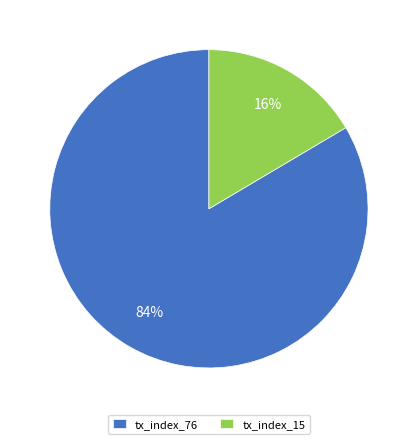

Is tx_index_15 the majority of the pie?

No